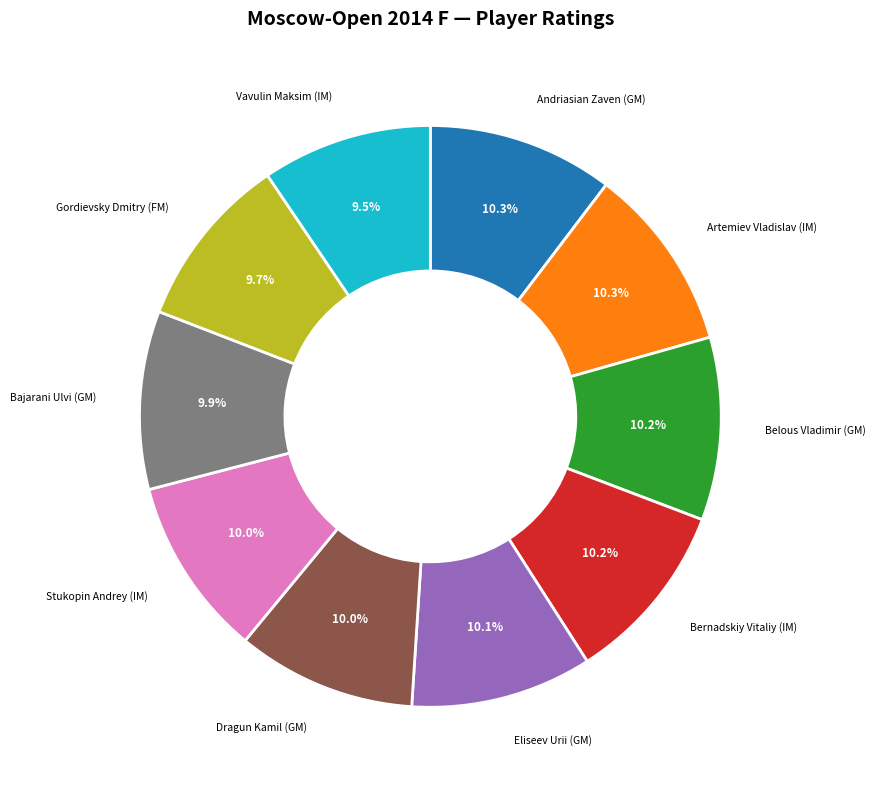

To the nearest percent, what is the average slice percentage?

10%